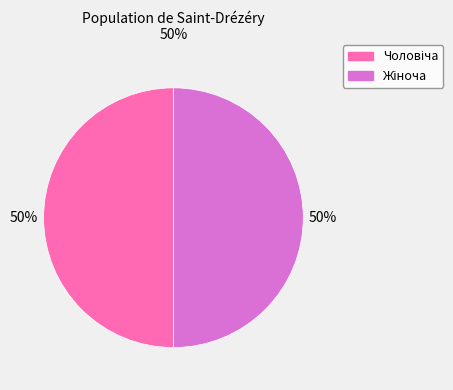

How many slices are in this pie chart?

2